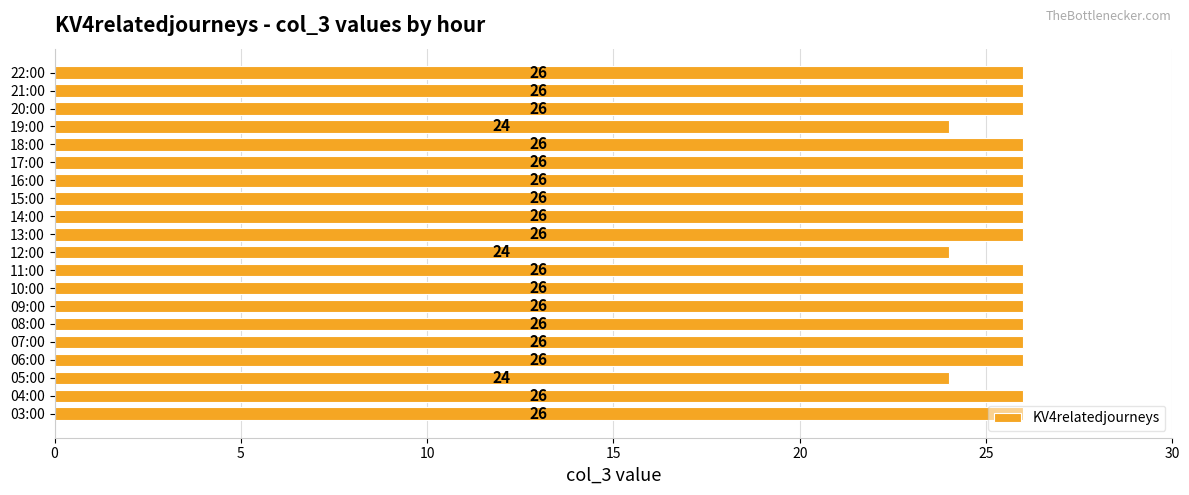

What is the sum of the values at 16:00 and 14:00?

52